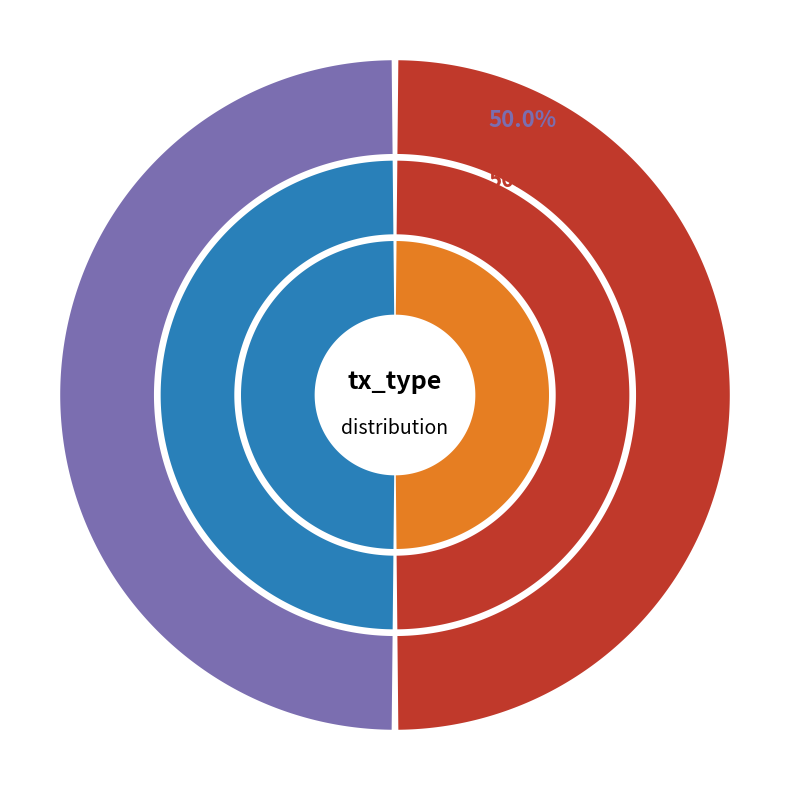

The Vote slice represents 50% of the pie. True or false?

True